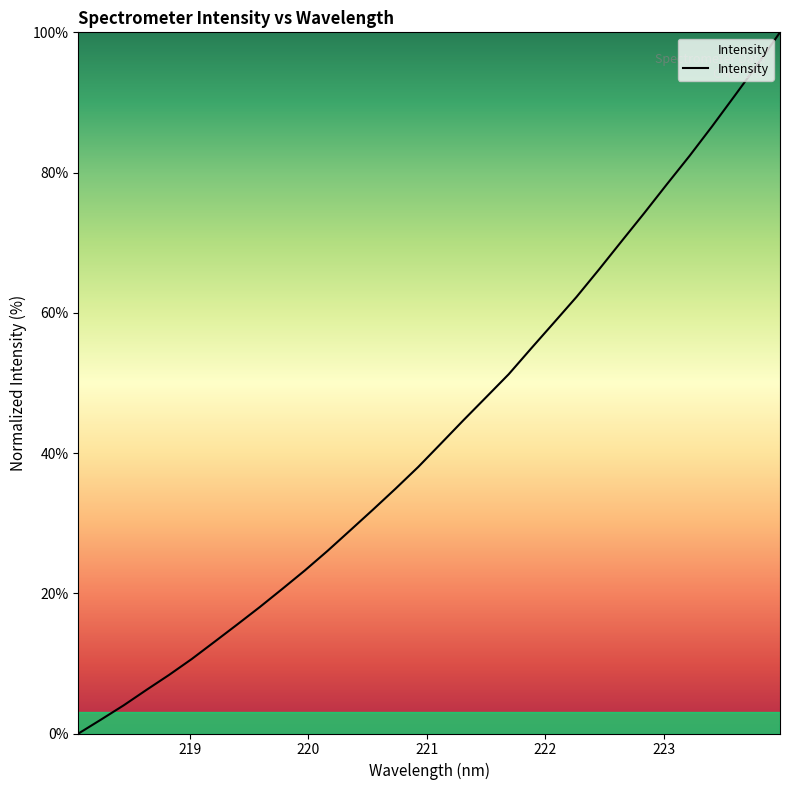

Reading left to right, extract all data points from this chart.

0.0	2.0	4.0	6.2	8.4	10.6	13.1	15.5	18.0	20.6	23.3	26.1	29.0	31.9	34.9	38.0	41.3	44.7	47.9	51.2	54.9	58.6	62.3	66.2	70.2	74.2	78.4	82.4	86.6	91.0	95.4	100.0